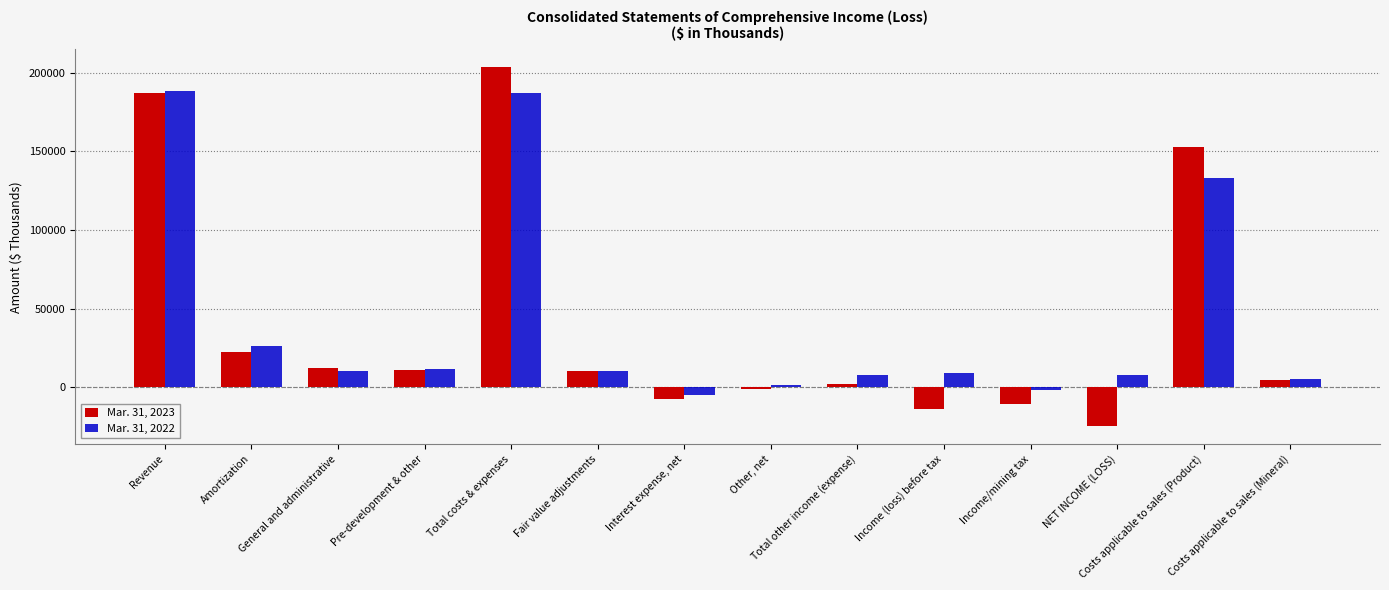

What is the average value of the Mar. 31, 2022 series?

42351